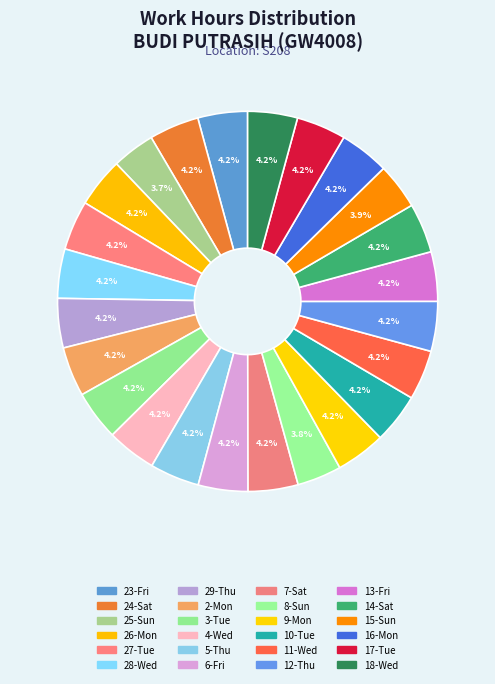

Does 28-Wed account for over 50% of the chart?

No